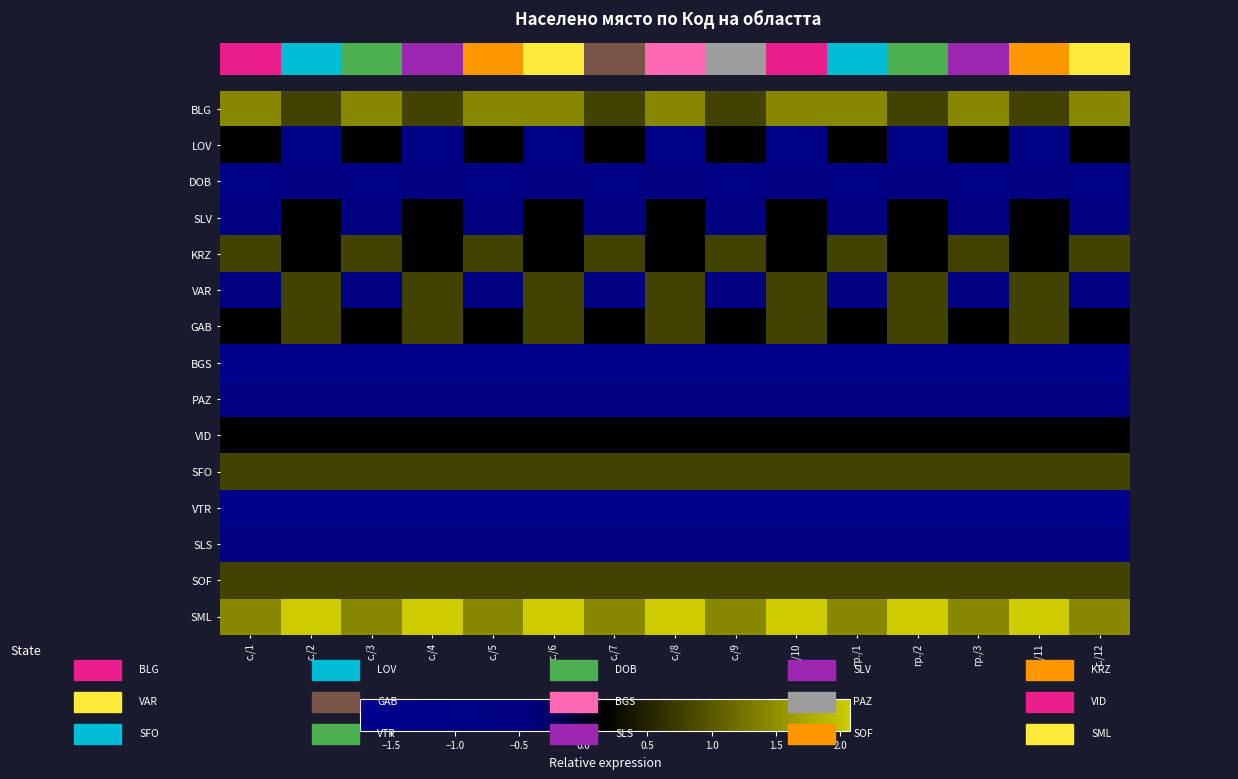

Reading left to right, transcribe all the data shown in this chart.

BLG: с./1=1.4	с./2=0.8	с./3=1.4	с./4=0.8	с./5=1.4	с./6=1.4	с./7=0.8	с./8=1.4	с./9=0.8	с./10=1.4	гр./1=1.4	гр./2=0.8	гр./3=1.4	с./11=0.8	с./12=1.4
LOV: с./1=0.2	с./2=-1.1	с./3=0.2	с./4=-1.1	с./5=0.2	с./6=-1.1	с./7=0.2	с./8=-1.1	с./9=0.2	с./10=-1.1	гр./1=0.2	гр./2=-1.1	гр./3=0.2	с./11=-1.1	с./12=0.2
DOB: с./1=-1.1	с./2=-0.5	с./3=-1.1	с./4=-0.5	с./5=-1.1	с./6=-0.5	с./7=-1.1	с./8=-0.5	с./9=-1.1	с./10=-0.5	гр./1=-1.1	гр./2=-0.5	гр./3=-1.1	с./11=-0.5	с./12=-1.1
SLV: с./1=-0.5	с./2=0.2	с./3=-0.5	с./4=0.2	с./5=-0.5	с./6=0.2	с./7=-0.5	с./8=0.2	с./9=-0.5	с./10=0.2	гр./1=-0.5	гр./2=0.2	гр./3=-0.5	с./11=0.2	с./12=-0.5
KRZ: с./1=0.8	с./2=0.2	с./3=0.8	с./4=0.2	с./5=0.8	с./6=0.2	с./7=0.8	с./8=0.2	с./9=0.8	с./10=0.2	гр./1=0.8	гр./2=0.2	гр./3=0.8	с./11=0.2	с./12=0.8
VAR: с./1=-0.5	с./2=0.8	с./3=-0.5	с./4=0.8	с./5=-0.5	с./6=0.8	с./7=-0.5	с./8=0.8	с./9=-0.5	с./10=0.8	гр./1=-0.5	гр./2=0.8	гр./3=-0.5	с./11=0.8	с./12=-0.5
GAB: с./1=0.2	с./2=0.8	с./3=0.2	с./4=0.8	с./5=0.2	с./6=0.8	с./7=0.2	с./8=0.8	с./9=0.2	с./10=0.8	гр./1=0.2	гр./2=0.8	гр./3=0.2	с./11=0.8	с./12=0.2
BGS: с./1=-1.7	с./2=-1.7	с./3=-1.7	с./4=-1.7	с./5=-1.7	с./6=-1.7	с./7=-1.7	с./8=-1.7	с./9=-1.7	с./10=-1.7	гр./1=-1.7	гр./2=-1.7	гр./3=-1.7	с./11=-1.7	с./12=-1.7
PAZ: с./1=-0.5	с./2=-0.5	с./3=-0.5	с./4=-0.5	с./5=-0.5	с./6=-0.5	с./7=-0.5	с./8=-0.5	с./9=-0.5	с./10=-0.5	гр./1=-0.5	гр./2=-0.5	гр./3=-0.5	с./11=-0.5	с./12=-0.5
VID: с./1=0.2	с./2=0.2	с./3=0.2	с./4=0.2	с./5=0.2	с./6=0.2	с./7=0.2	с./8=0.2	с./9=0.2	с./10=0.2	гр./1=0.2	гр./2=0.2	гр./3=0.2	с./11=0.2	с./12=0.2
SFO: с./1=0.8	с./2=0.8	с./3=0.8	с./4=0.8	с./5=0.8	с./6=0.8	с./7=0.8	с./8=0.8	с./9=0.8	с./10=0.8	гр./1=0.8	гр./2=0.8	гр./3=0.8	с./11=0.8	с./12=0.8
VTR: с./1=-1.7	с./2=-1.7	с./3=-1.7	с./4=-1.7	с./5=-1.7	с./6=-1.7	с./7=-1.7	с./8=-1.7	с./9=-1.7	с./10=-1.7	гр./1=-1.7	гр./2=-1.7	гр./3=-1.7	с./11=-1.7	с./12=-1.7
SLS: с./1=-0.5	с./2=-0.5	с./3=-0.5	с./4=-0.5	с./5=-0.5	с./6=-0.5	с./7=-0.5	с./8=-0.5	с./9=-0.5	с./10=-0.5	гр./1=-0.5	гр./2=-0.5	гр./3=-0.5	с./11=-0.5	с./12=-0.5
SOF: с./1=0.8	с./2=0.8	с./3=0.8	с./4=0.8	с./5=0.8	с./6=0.8	с./7=0.8	с./8=0.8	с./9=0.8	с./10=0.8	гр./1=0.8	гр./2=0.8	гр./3=0.8	с./11=0.8	с./12=0.8
SML: с./1=1.4	с./2=2.1	с./3=1.4	с./4=2.1	с./5=1.4	с./6=2.1	с./7=1.4	с./8=2.1	с./9=1.4	с./10=2.1	гр./1=1.4	гр./2=2.1	гр./3=1.4	с./11=2.1	с./12=1.4